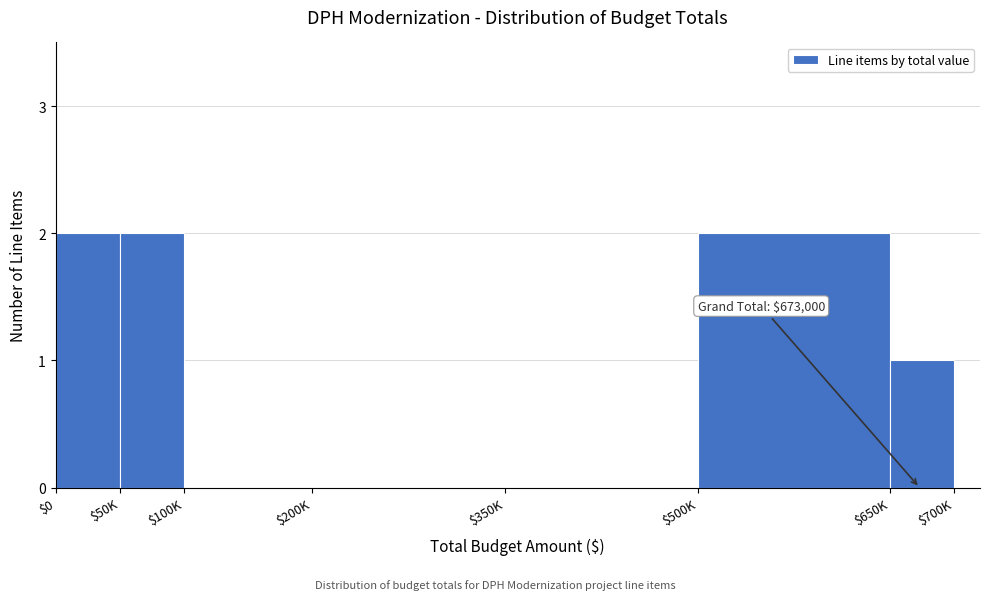

What is the sum of all values?

7